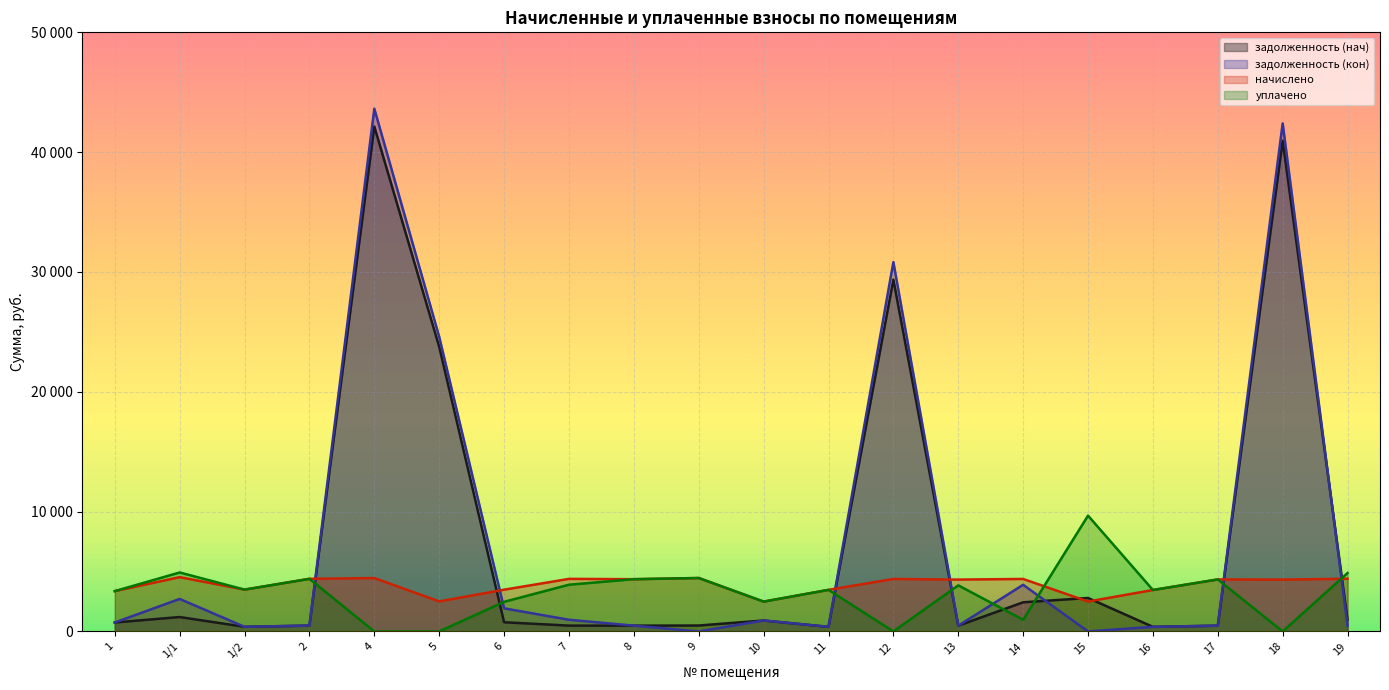

Reading right to left, what are all the values shown in this chart?

задолженность (нач): 978.0	40956.9	482.4	384.3	2793.0	2433.9	480.9	29364.4	385.8	913.8	495.6	484.6	487.5	767.5	23751.2	42141.5	488.2	387.5	1202.9	748.1
задолженность (кон): 489.0	42399.6	482.4	384.3	0.0	3894.2	480.9	30824.8	385.8	913.8	0.0	484.6	975.0	1929.2	24587.9	43626.0	488.2	387.4	2713.8	748.1
начислено: 4400.8	4328.3	4341.5	3458.7	2496.9	4381.0	4328.3	4381.0	3471.8	2490.3	4460.0	4361.2	4387.6	3485.1	2510.0	4453.5	4394.2	3491.6	4532.6	3366.4
уплачено: 4875.0	0.0	4341.5	3458.7	9665.8	973.6	3847.4	0.0	3471.8	2490.3	4460.0	4361.2	3900.1	2472.3	0.0	0.0	4390.4	3492.0	4920.8	3366.4